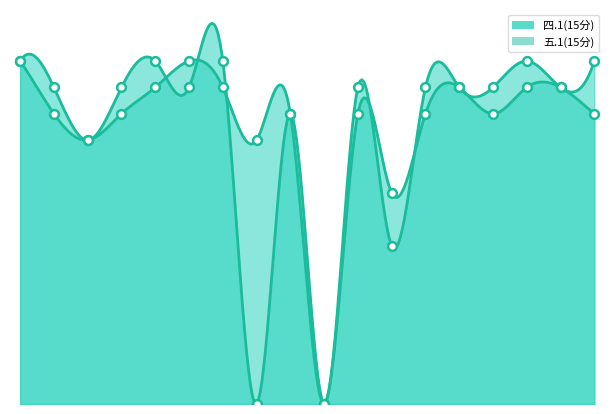

Which series contains the lowest Y value?

四.1(15分)